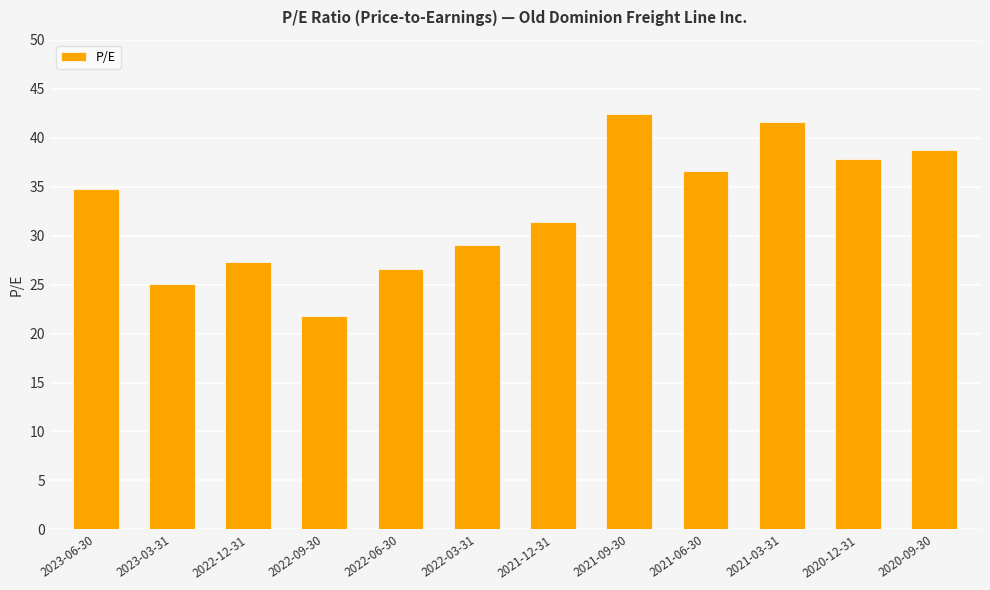

Does the chart contain stacked bars?

No